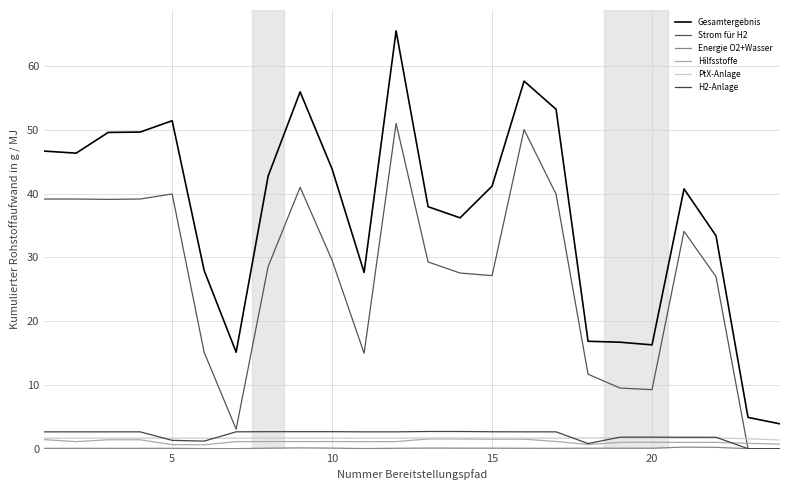

What is the average value of the PtX-Anlage series?

1.6